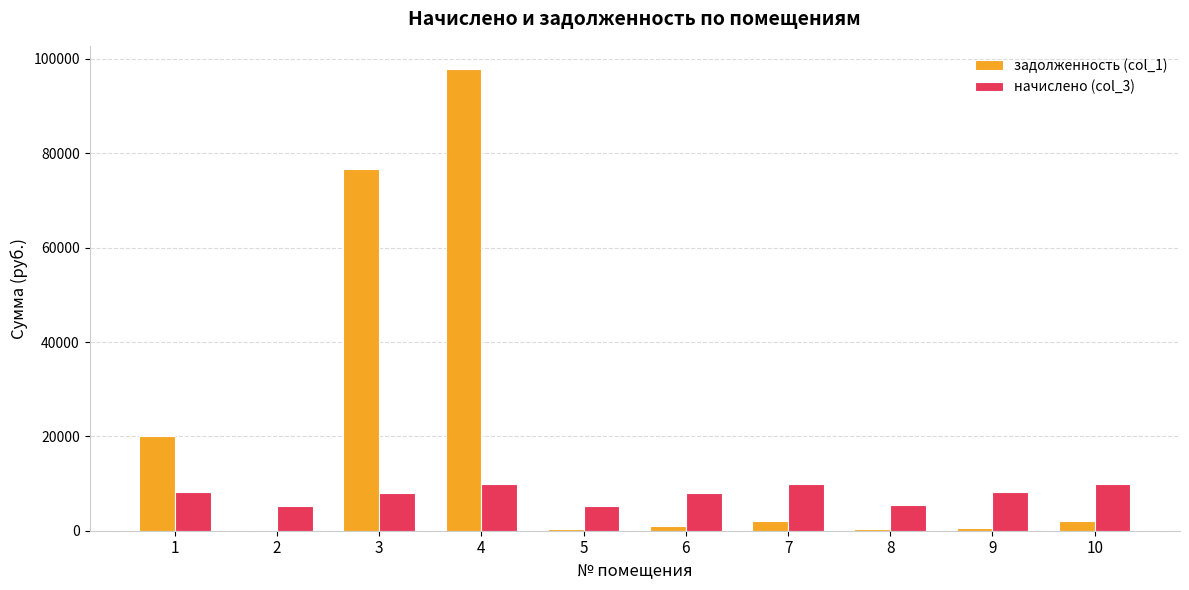

What is the sum of all начислено (col_3) values?

78189.5